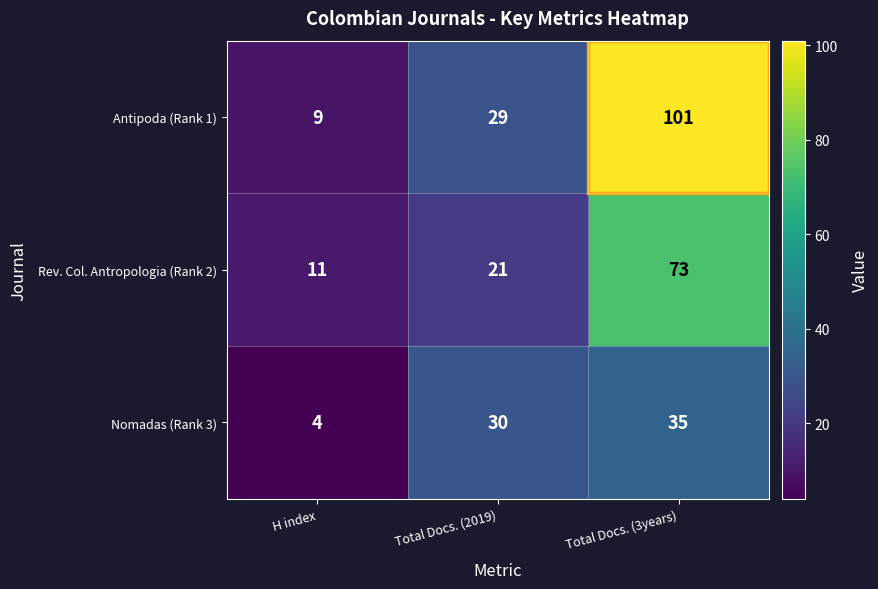

What is the spread (max minus min) of values at Total Docs. (2019)?

9